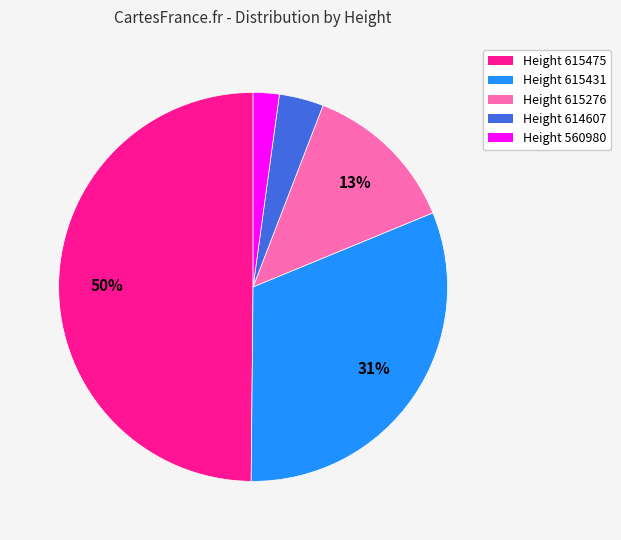

Rank the categories by value from highest to lowest.

Height 615475, Height 615431, Height 615276, Height 614607, Height 560980